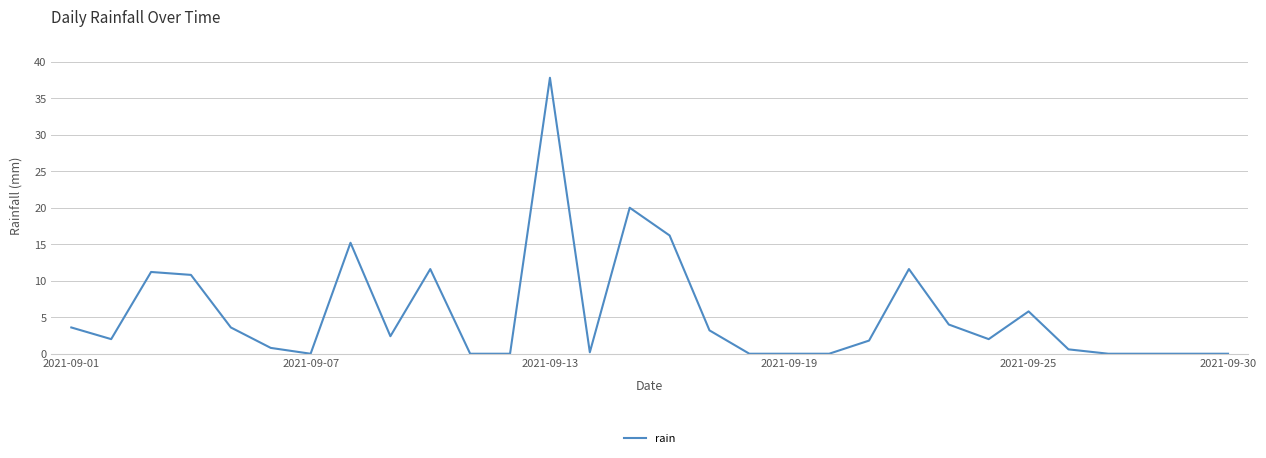

What is the maximum value shown in the chart?

37.8